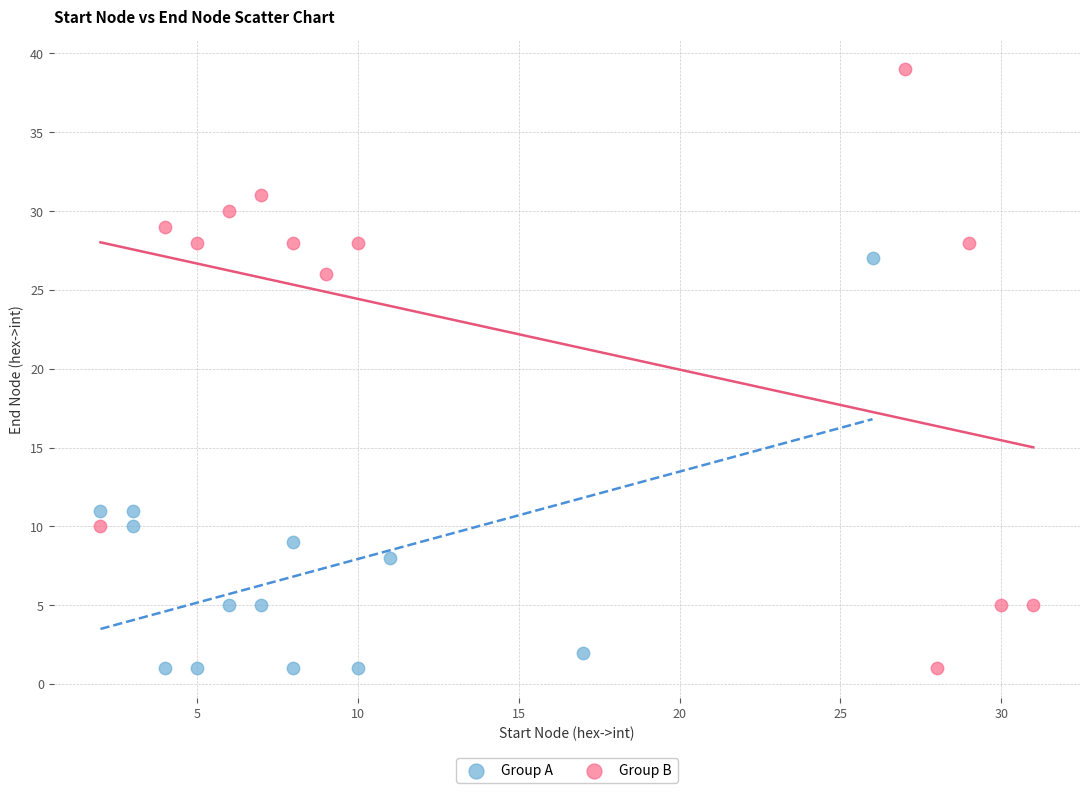

Which series has the widest spread of Y values?

Group B